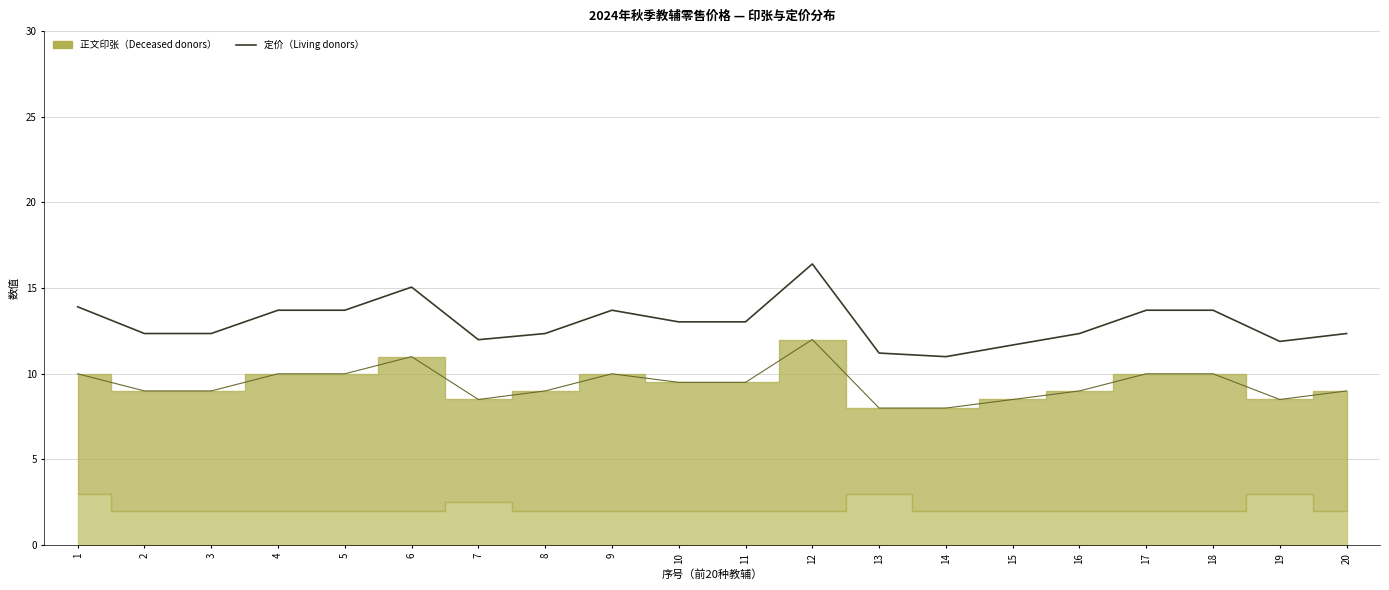

True or false: the data shows 22.5 at 11.

False